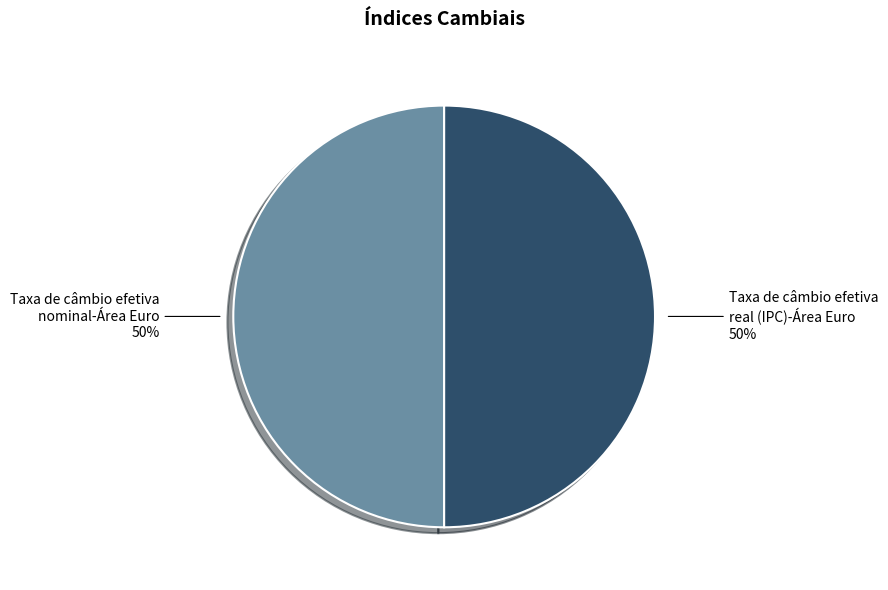

To the nearest percent, what is the average slice percentage?

50%